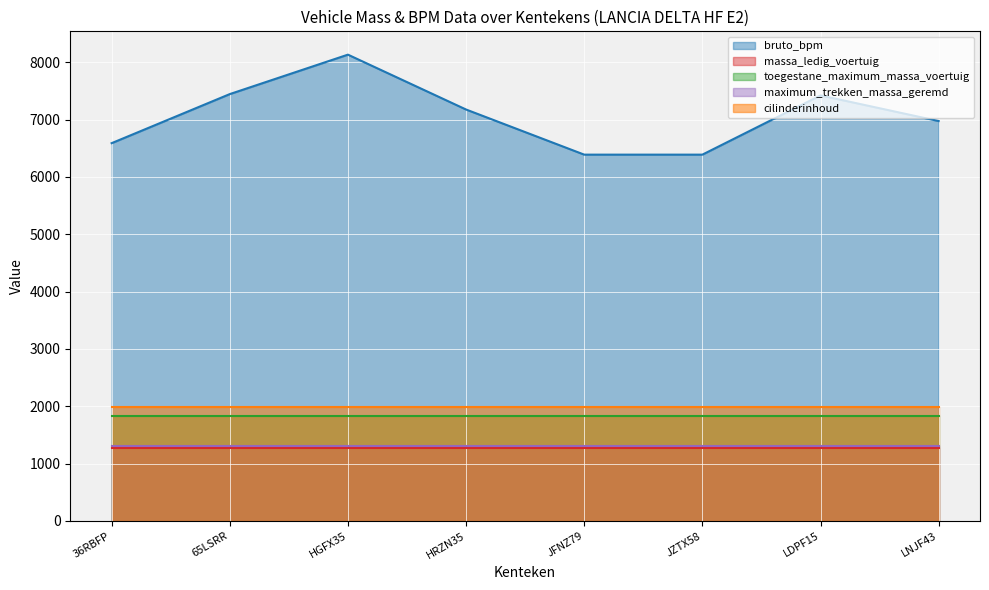

The massa_ledig_voertuig series shows 876 at 36RBFP. True or false?

False